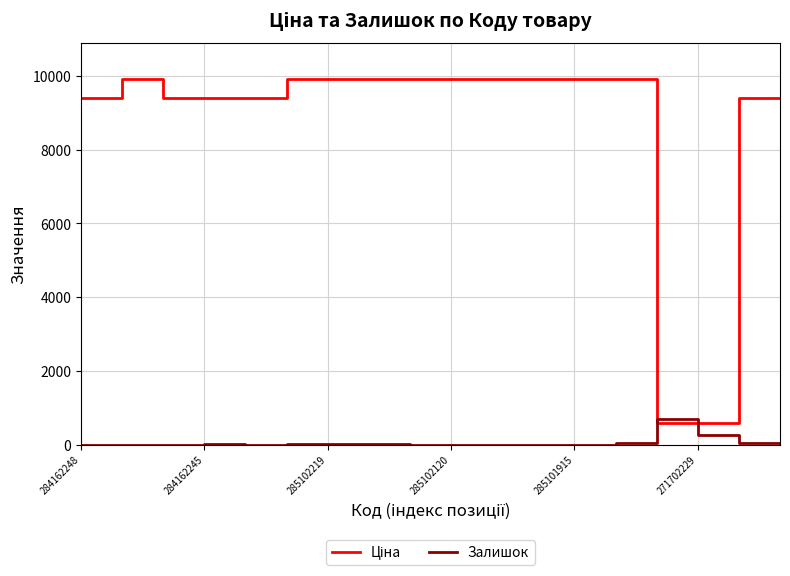

What is the greatest value displayed?

9908.5